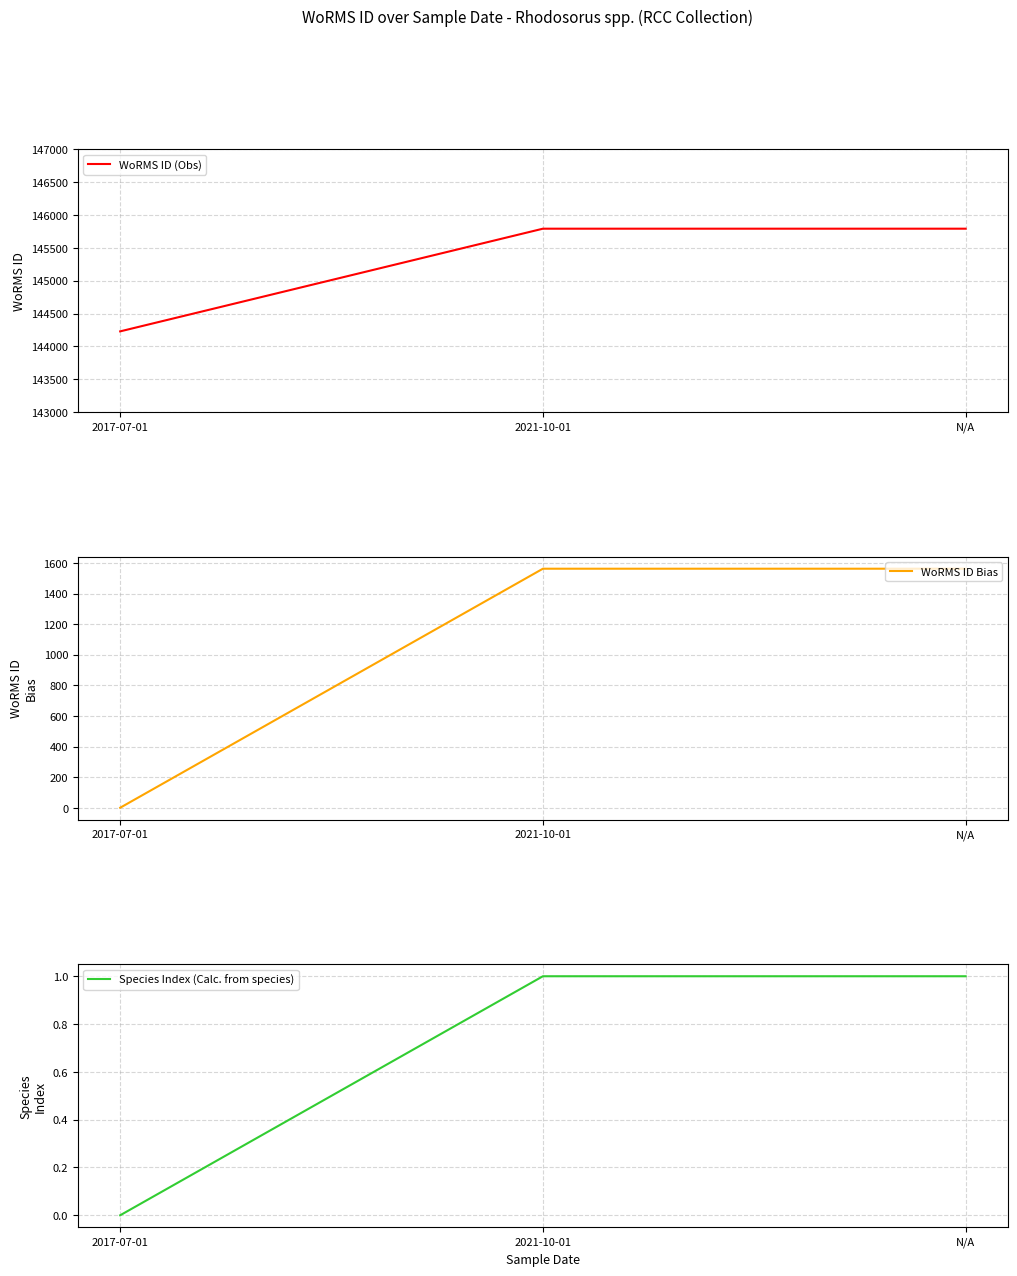

What is the spread (max minus min) of values at N/A?

145790